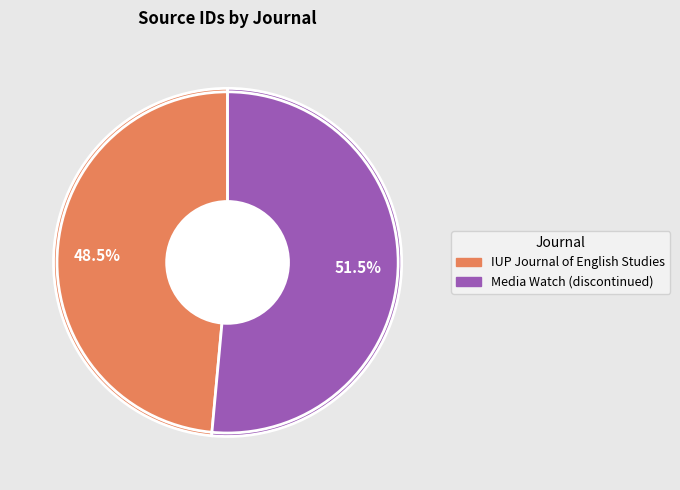

What is the total percentage of IUP Journal of English Studies and Media Watch (discontinued)?

100.0%